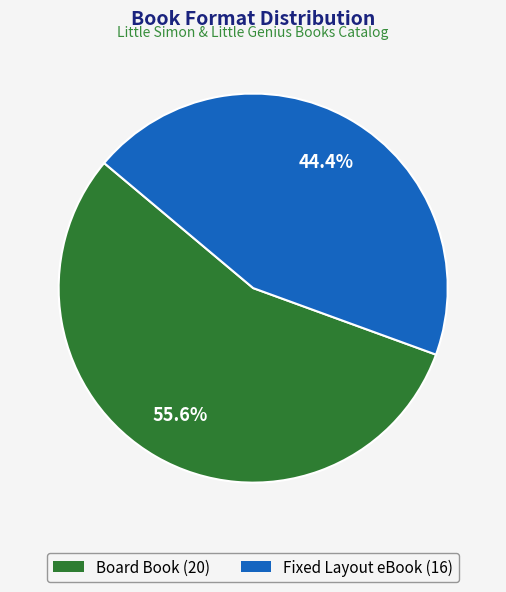

Is it true that Fixed Layout eBook is 44% of the pie?

True